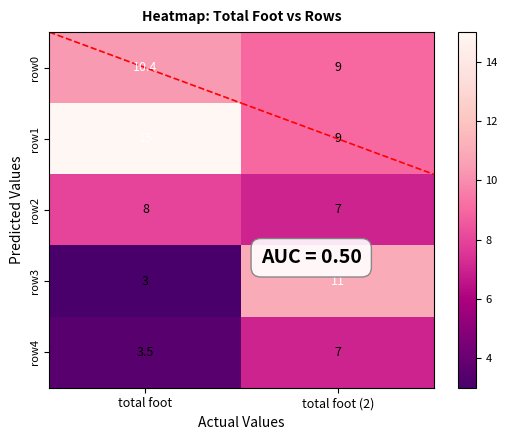

At which category does the chart reach its minimum across all series?

total foot